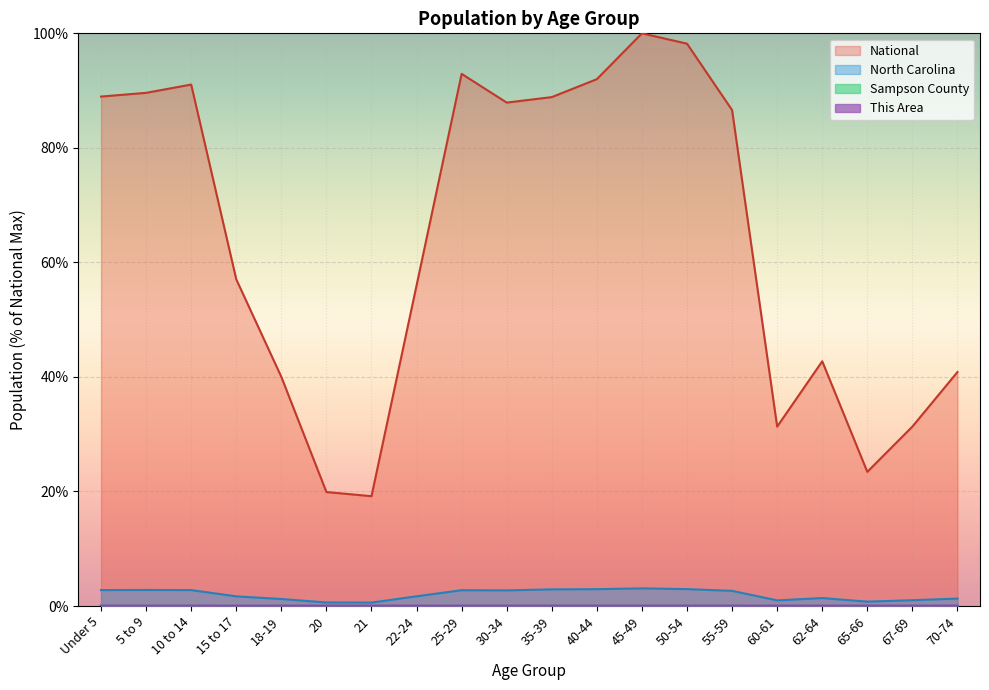

Is it true that This Area equals 0.0 at 20?

False